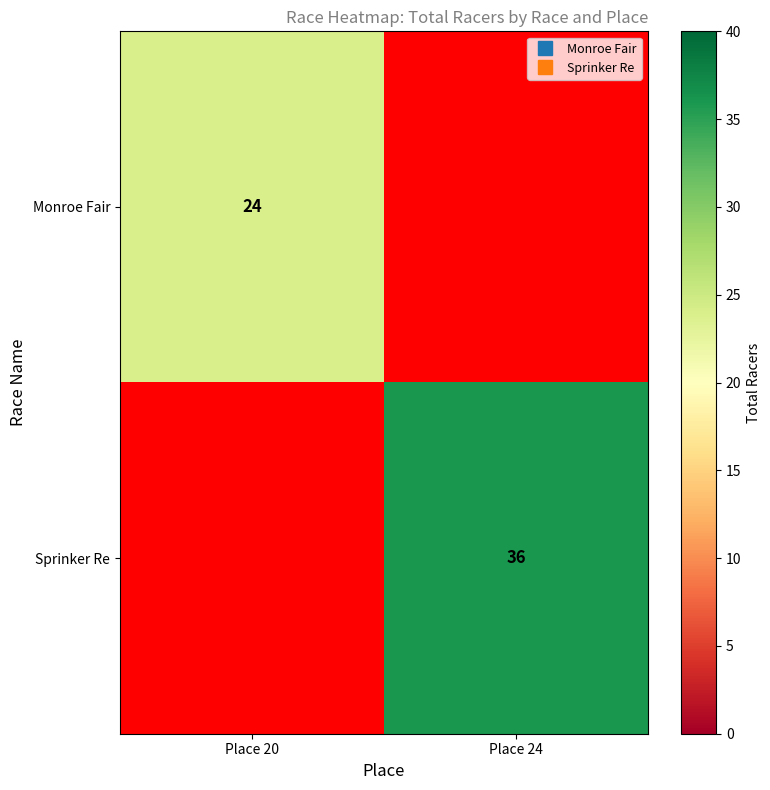

Which category has the highest value in the Sprinker Re series?

Place 24